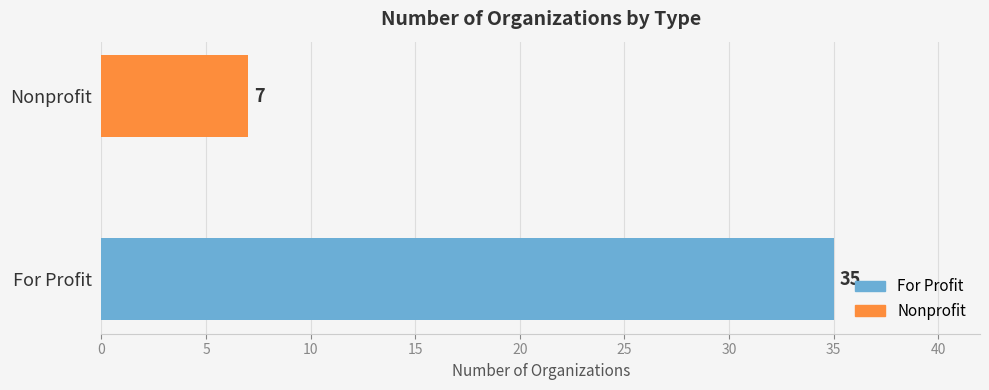

What is the sum of all values?

42